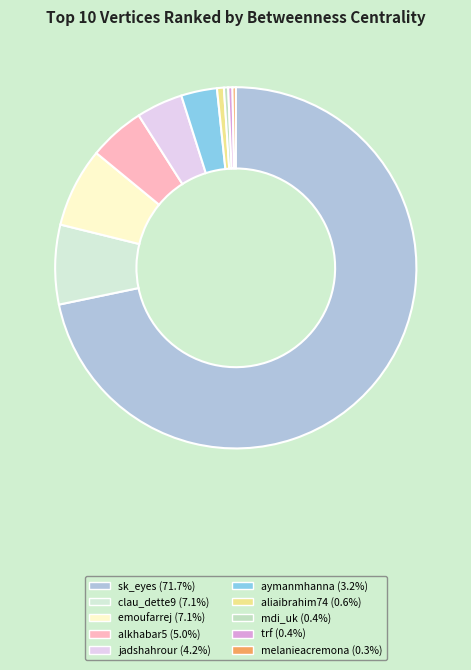

What is the smallest slice in the pie chart?

melanieacremona